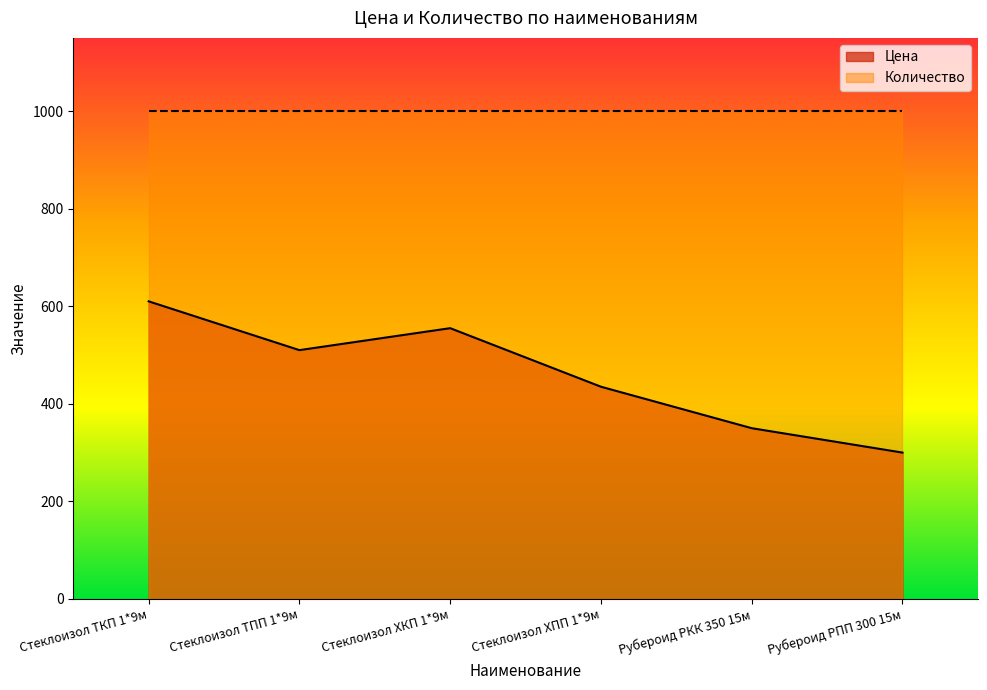

Count the values in the range 350 to 555.

4